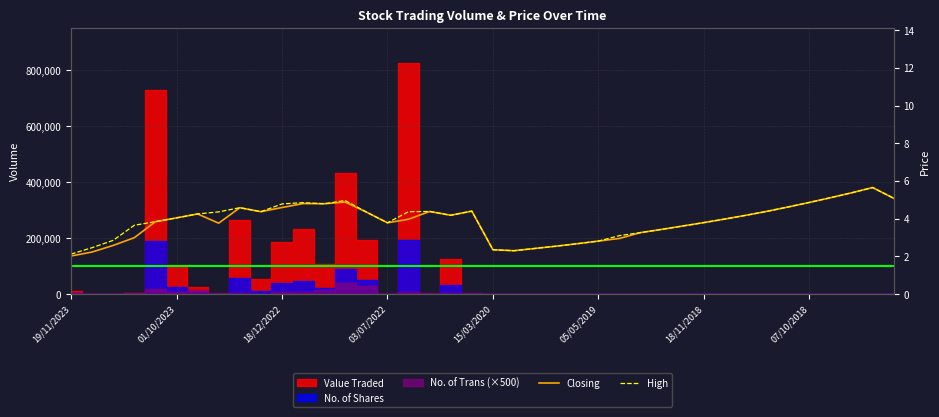

How many values in the High series are below 4?

18